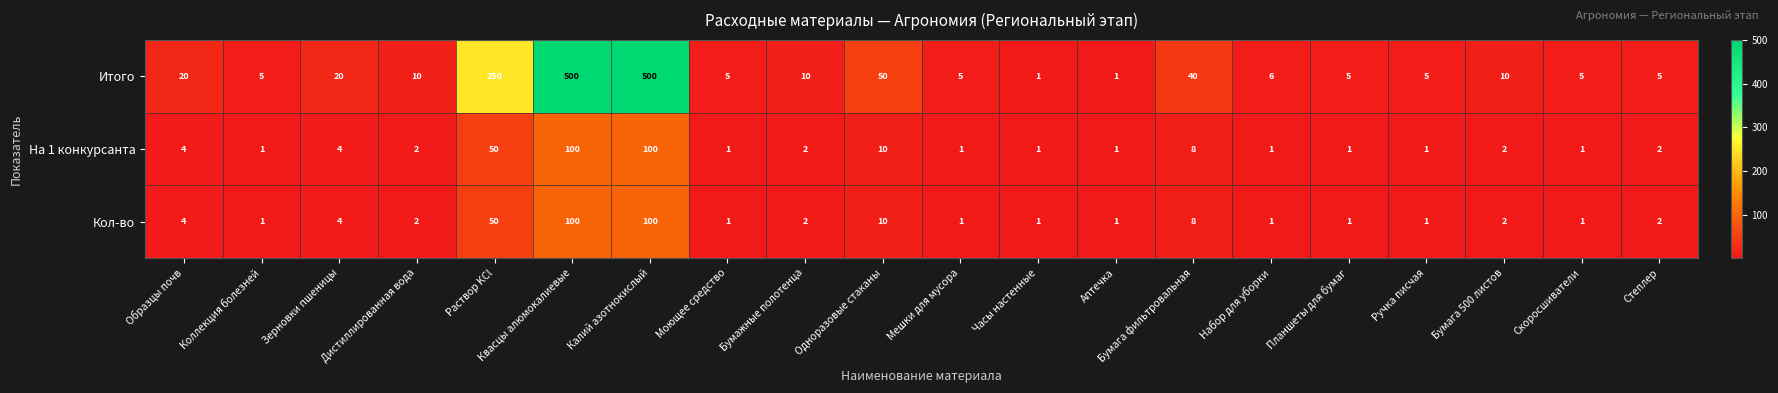

Between Бумага фильтровальная and Бумага 500 листов, which series saw the biggest shift?

Итого